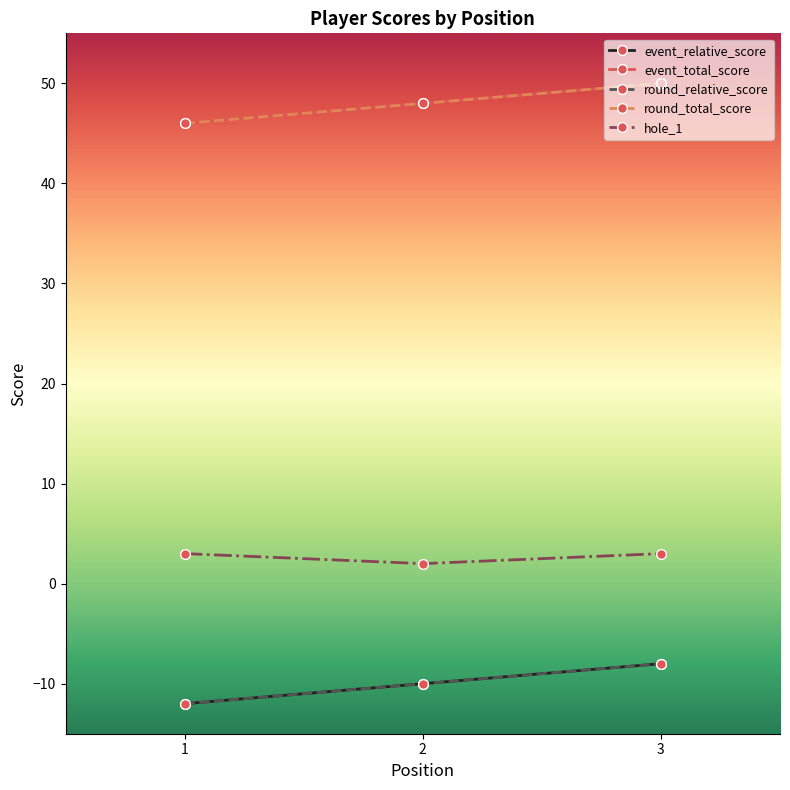

At which category is the sum across all series the highest?

3